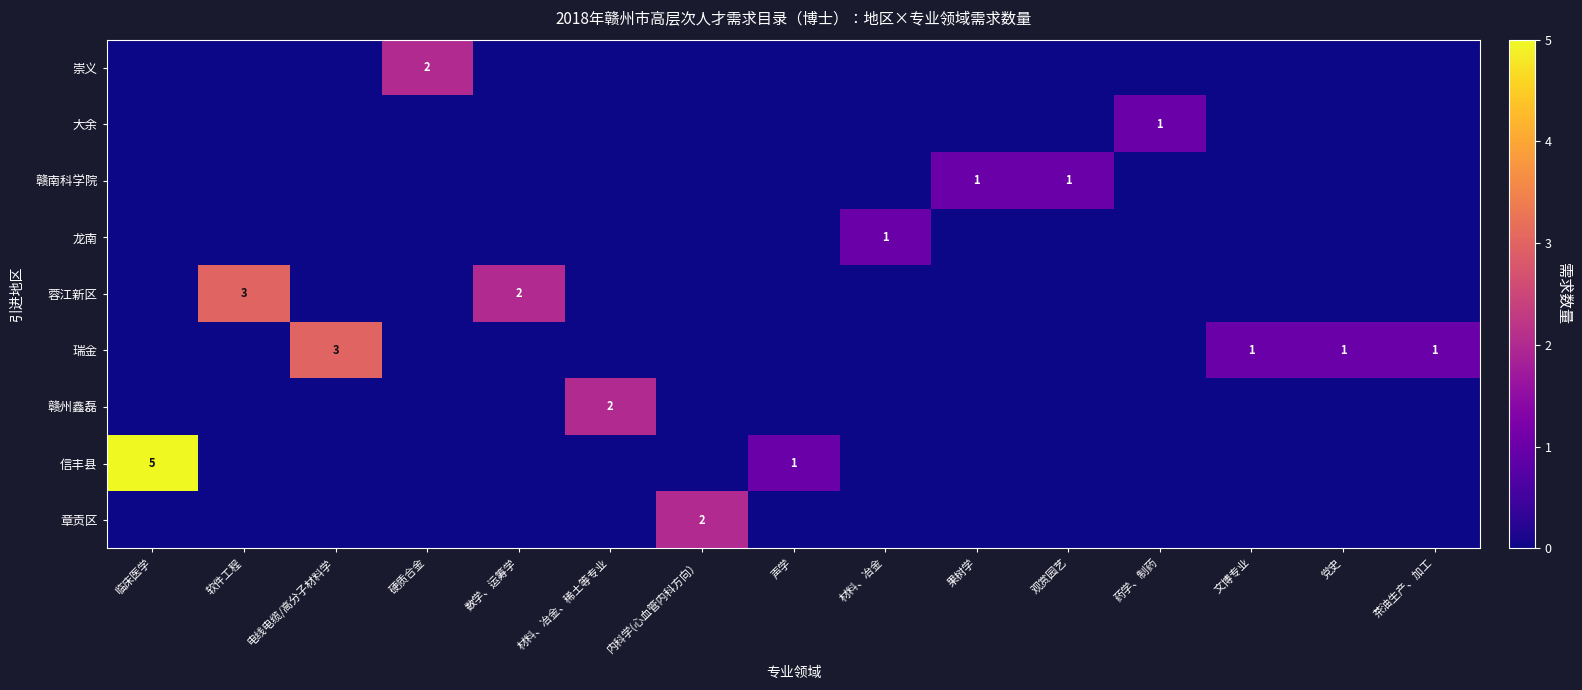

Rank the series at 临床医学 from lowest to highest value.

崇义, 大余, 赣南科学院, 龙南, 蓉江新区, 瑞金, 赣州鑫磊, 章贡区, 信丰县